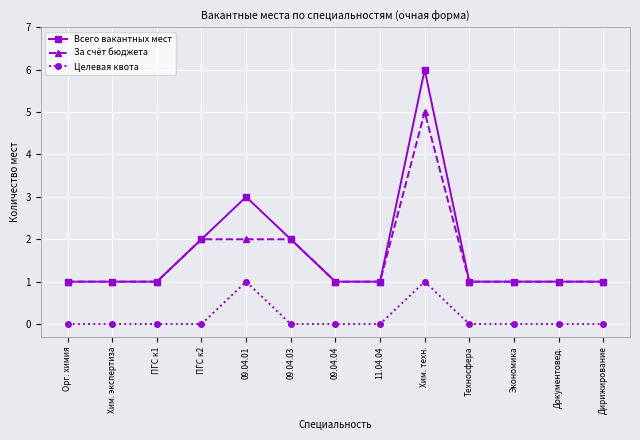

Which label corresponds to the largest value in the chart?

Хим. техн.